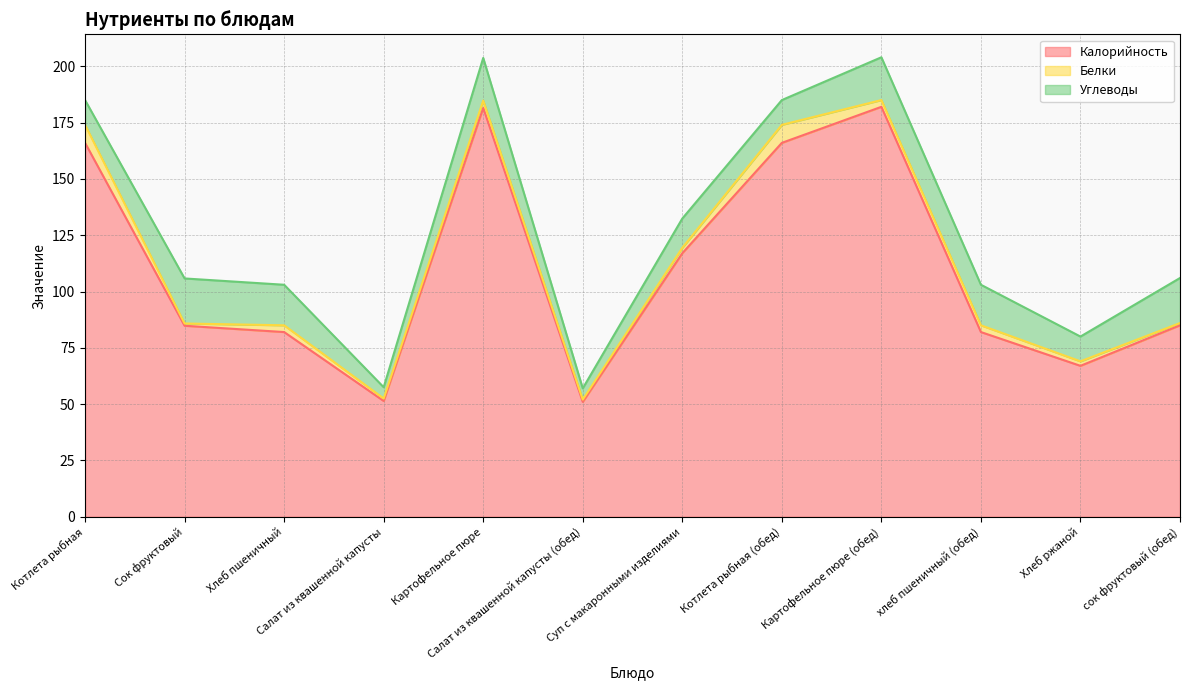

What is the average value of the Белки series?

3.1